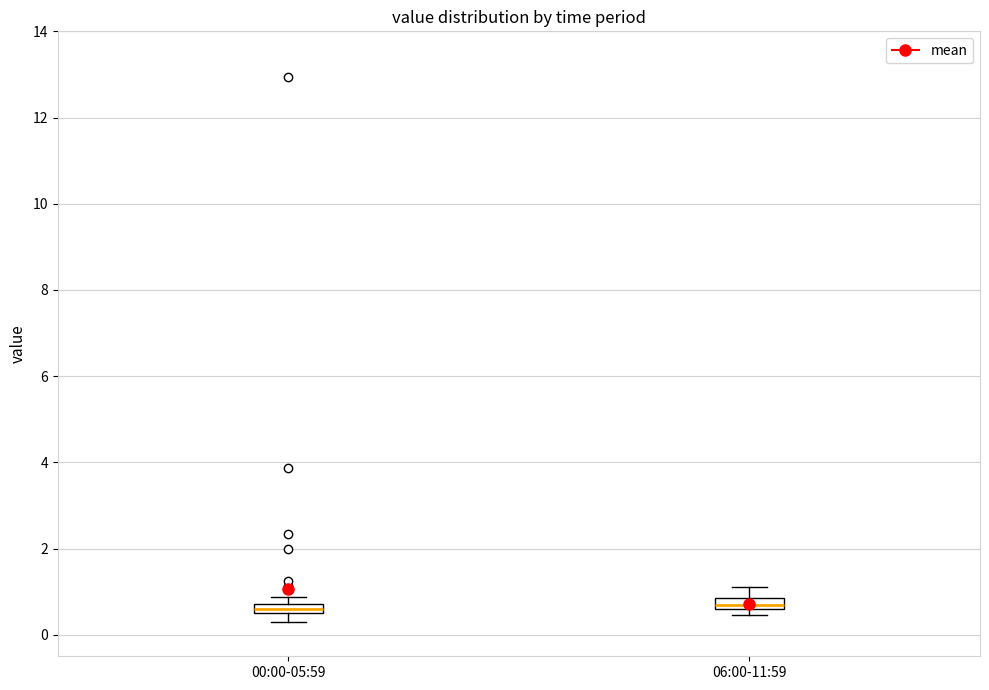

Where is the lower edge of the box for 00:00-05:59 on the y-axis? The values are not printed on the chart, so give them approximately, as read against the axis.

0.6